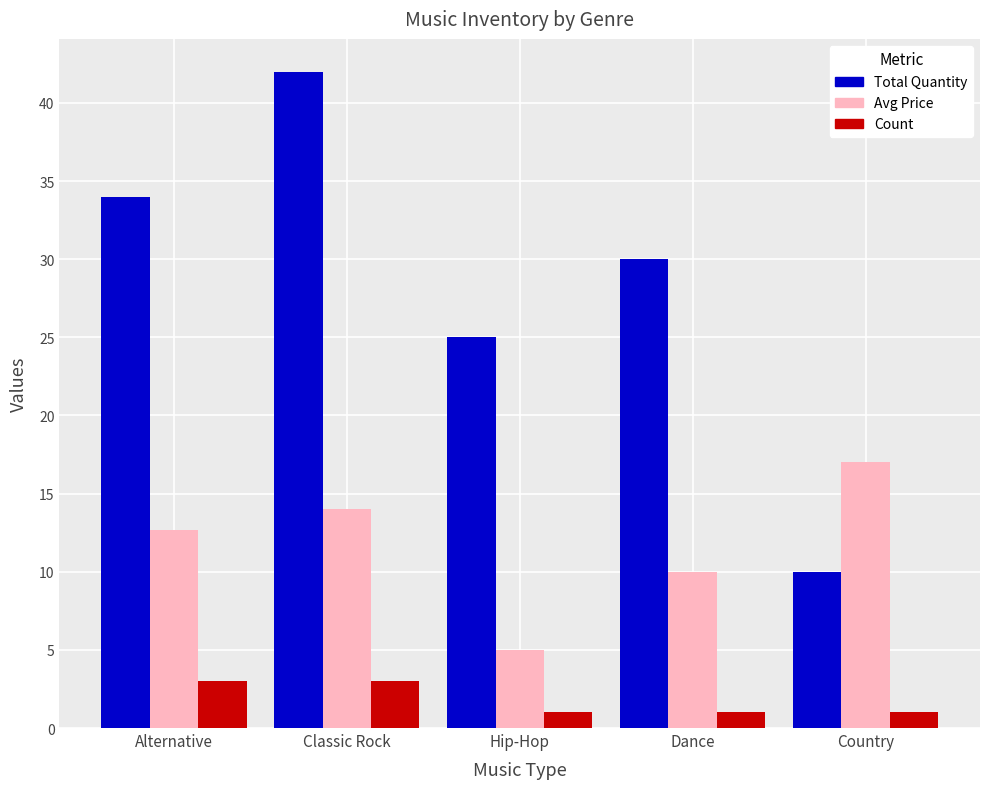

What is the total value across all series at Country?

28.0